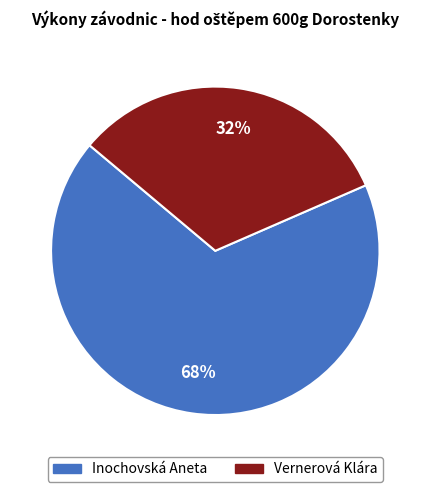

Combined, do Inochovská Aneta and Vernerová Klára account for over 50%?

Yes